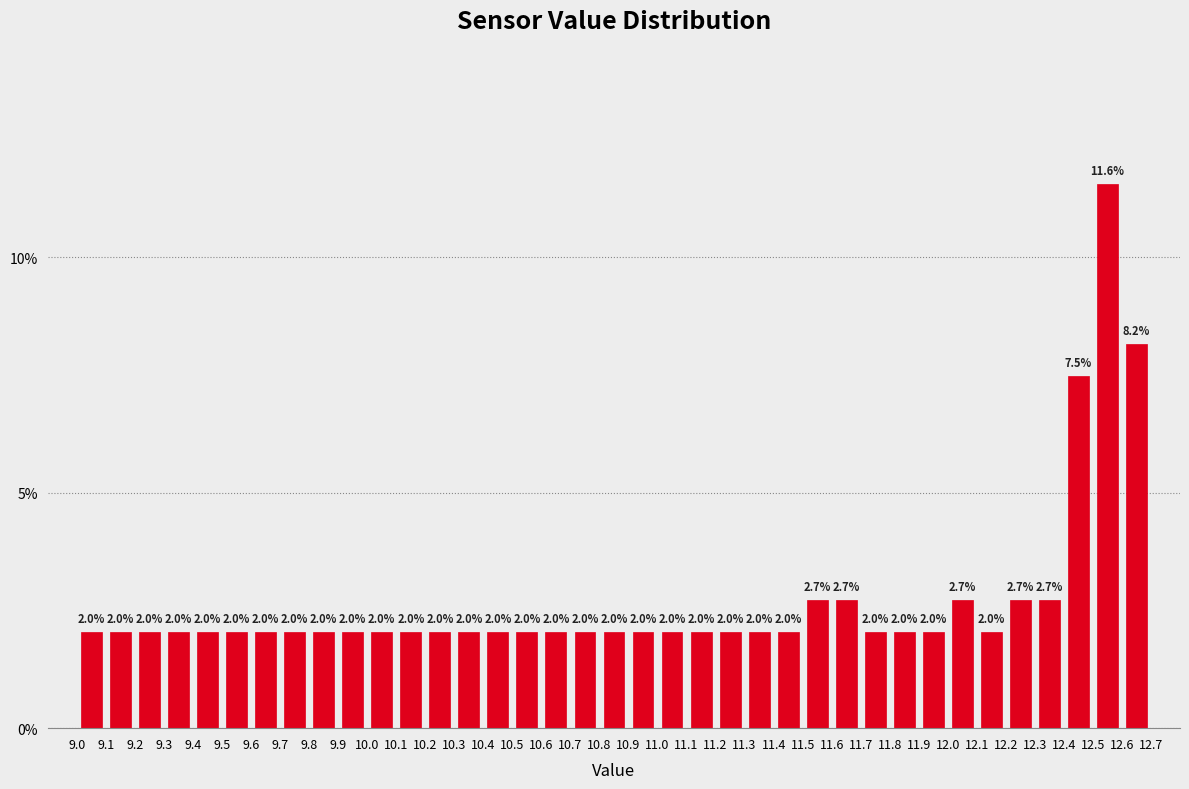

Reading left to right, transcribe this chart: for each bar, give the range it covers on the x-axis and its height.

9.0 to 9.1: 2.0
9.1 to 9.2: 2.0
9.2 to 9.3: 2.0
9.3 to 9.4: 2.0
9.4 to 9.5: 2.0
9.5 to 9.6: 2.0
9.6 to 9.7: 2.0
9.7 to 9.8: 2.0
9.8 to 9.9: 2.0
9.9 to 10.0: 2.0
10.0 to 10.1: 2.0
10.1 to 10.2: 2.0
10.2 to 10.3: 2.0
10.3 to 10.4: 2.0
10.4 to 10.5: 2.0
10.5 to 10.6: 2.0
10.6 to 10.7: 2.0
10.7 to 10.8: 2.0
10.8 to 10.9: 2.0
10.9 to 11.0: 2.0
11.0 to 11.1: 2.0
11.1 to 11.2: 2.0
11.2 to 11.3: 2.0
11.3 to 11.4: 2.0
11.4 to 11.5: 2.0
11.5 to 11.6: 2.7
11.6 to 11.7: 2.7
11.7 to 11.8: 2.0
11.8 to 11.9: 2.0
11.9 to 12.0: 2.0
12.0 to 12.1: 2.7
12.1 to 12.2: 2.0
12.2 to 12.3: 2.7
12.3 to 12.4: 2.7
12.4 to 12.5: 7.5
12.5 to 12.6: 11.6
12.6 to 12.7: 8.2